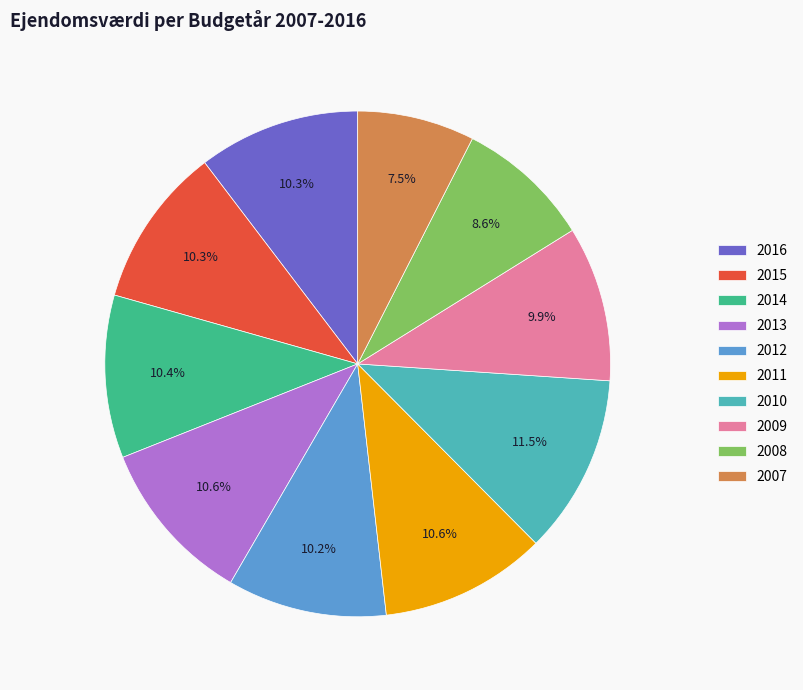

What is the ratio of the value at 2010 to the value at 2011?

1.1